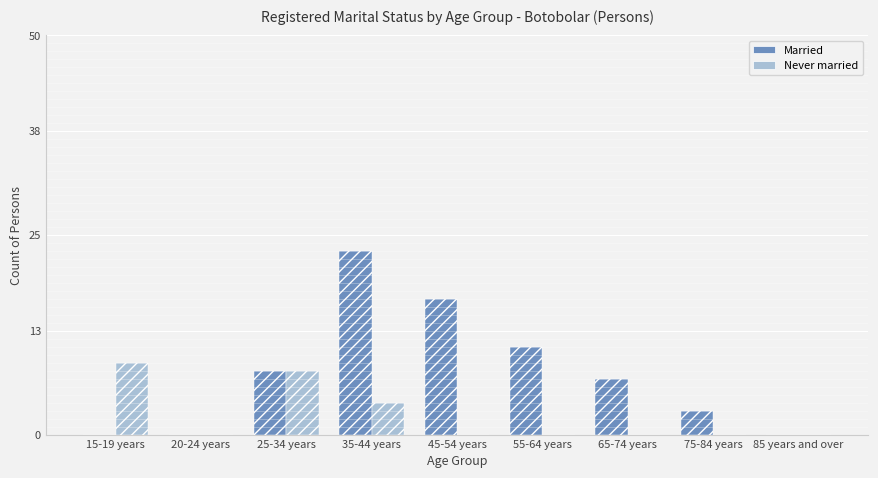

What is the greatest value displayed?

23